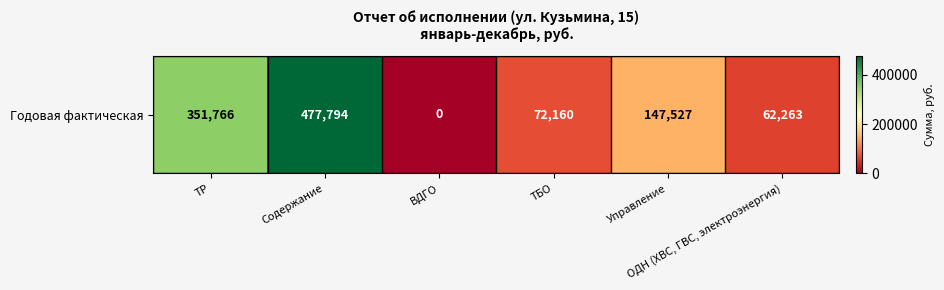

List the labels in order of value, smallest first.

ВДГО, ОДН (ХВС, ГВС, электроэнергия), ТБО, Управление, ТР, Содержание